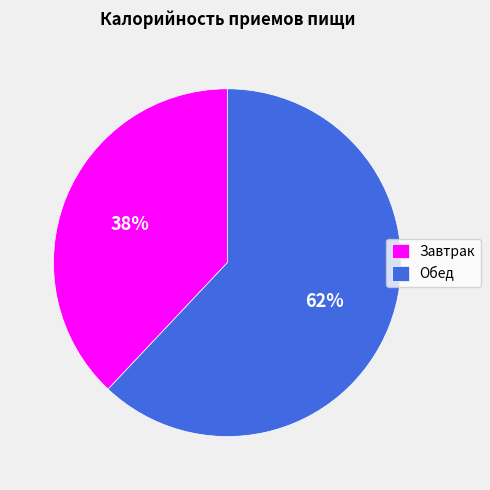

To the nearest percent, what percentage of the pie is Завтрак?

38%